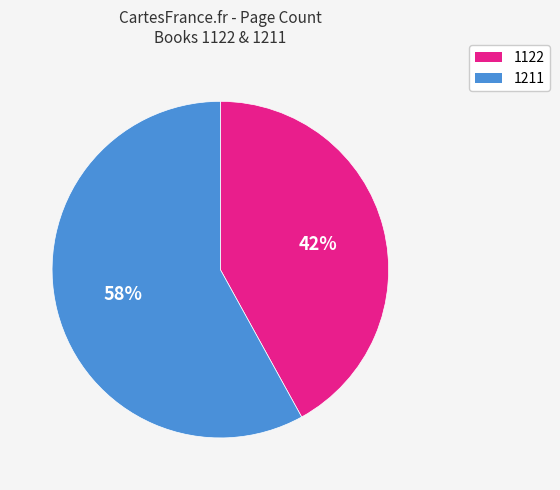

Which slice is the smallest?

1122